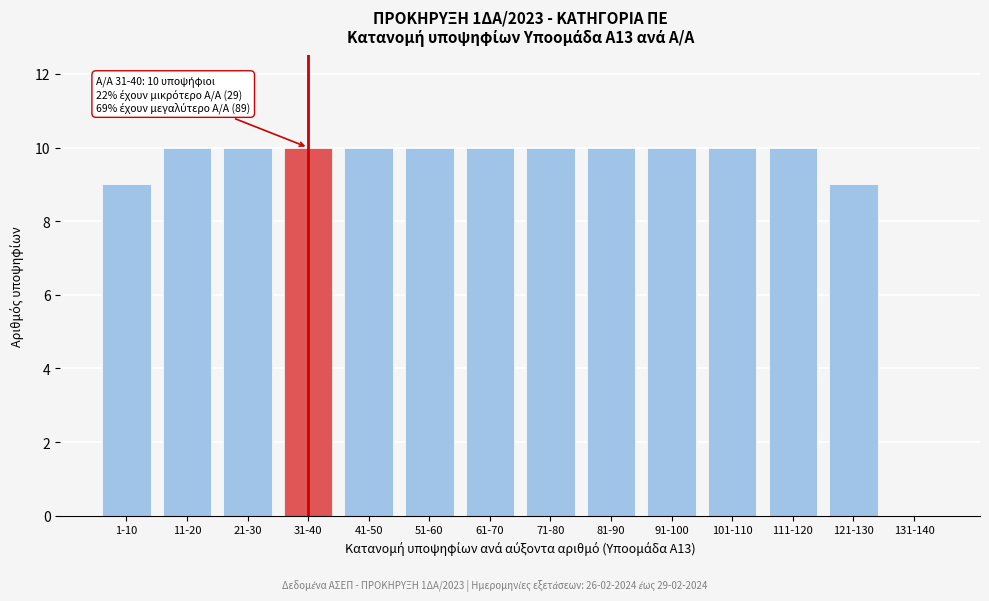

Reading left to right, transcribe all the data shown in this chart.

1-10=9	11-20=10	21-30=10	31-40=10	41-50=10	51-60=10	61-70=10	71-80=10	81-90=10	91-100=10	101-110=10	111-120=10	121-130=9	131-140=0